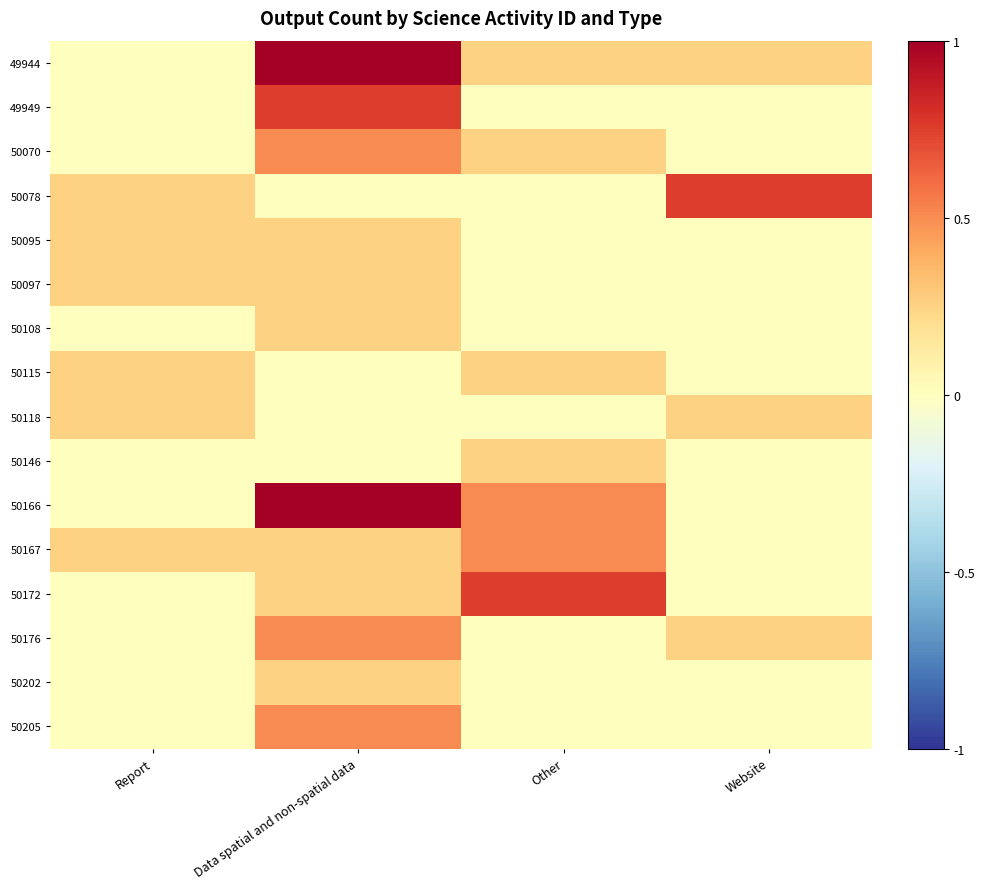

Which series changed the most between Report and Data spatial and non-spatial data?

49944